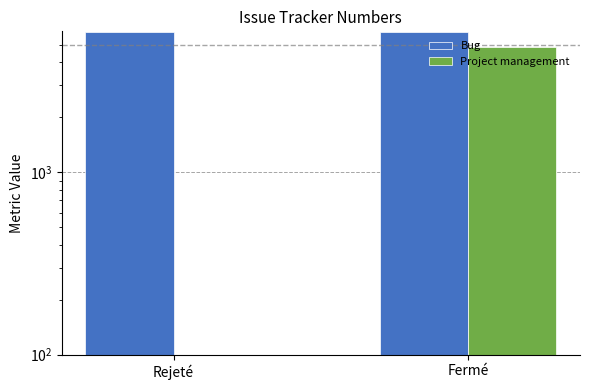

How many distinct data groups are displayed?

2